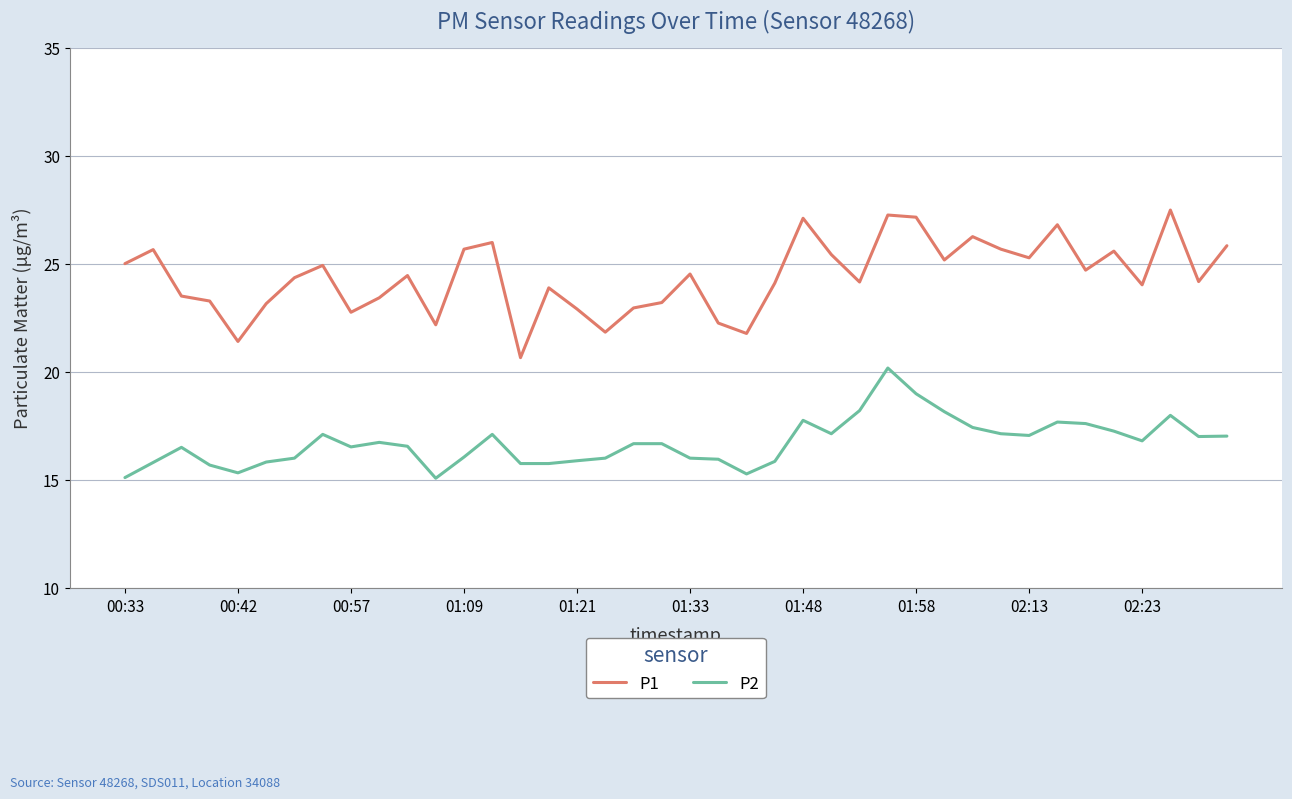

True or false: P1 and P2 intersect in this chart.

False